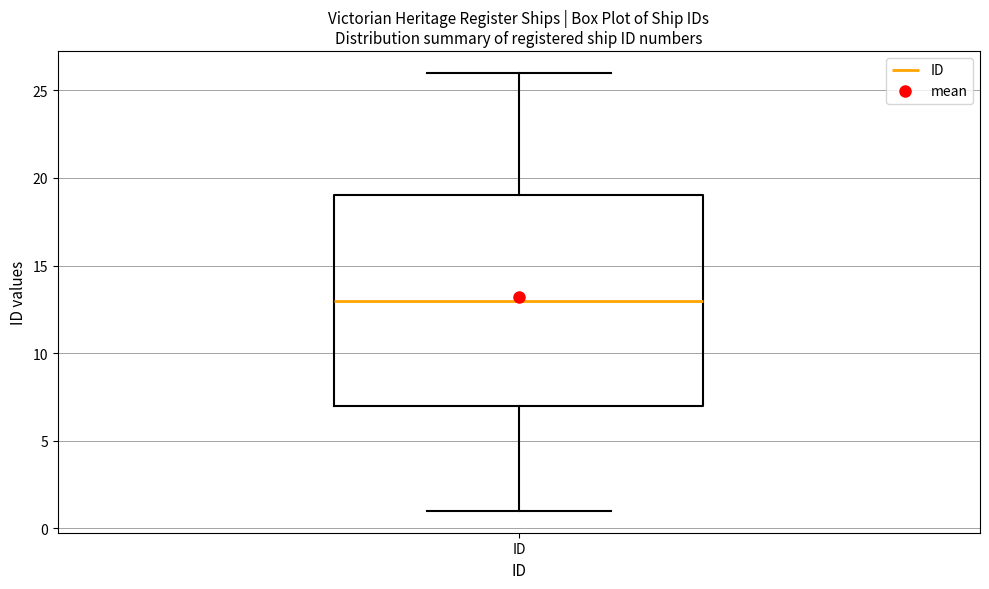

Transcribe this box plot: give where the median line is, the range the box spans, and where the two whiskers end, as read against the y-axis. The values are not printed on the chart, so give them approximately, as read against the axis.

median 13, box 7 to 19, whiskers 1 to 26